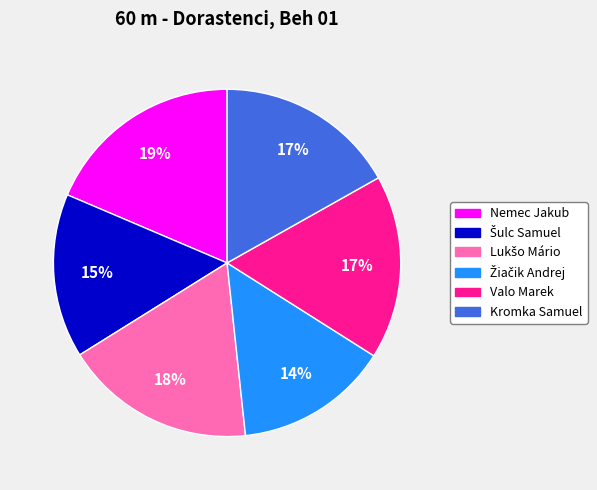

Which slice is the largest?

Nemec Jakub